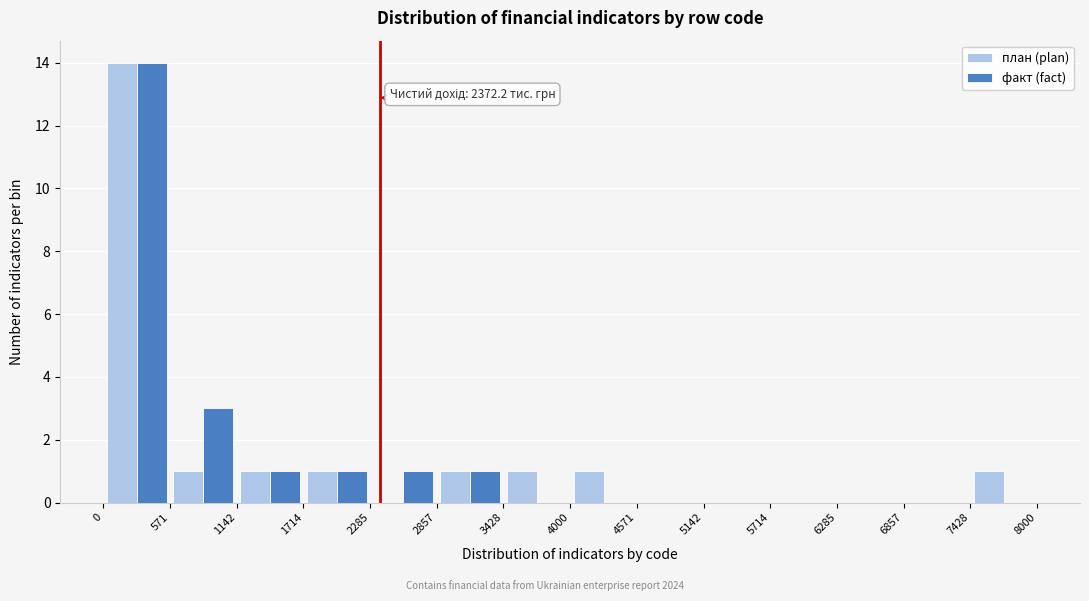

In the план (plan) series, which range on the x-axis has the tallest bar?

0 to 571